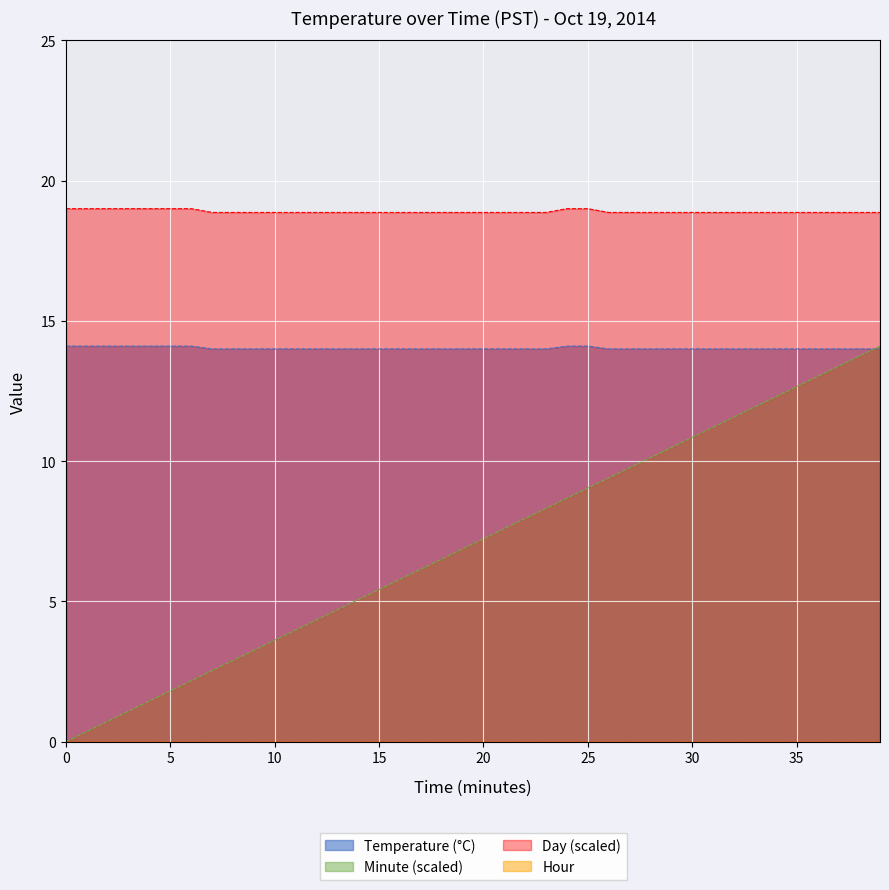

How many lines are shown in the chart?

4